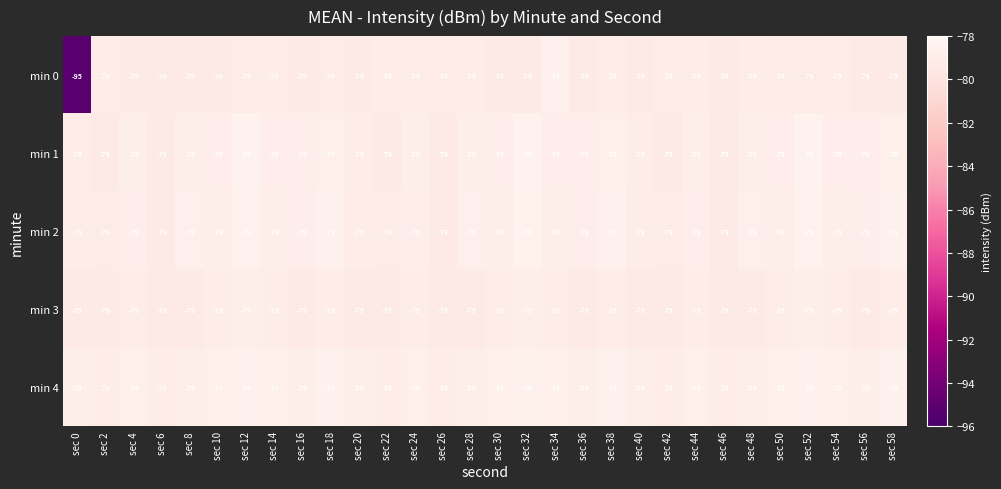

Which label corresponds to the smallest value in the chart?

sec 0